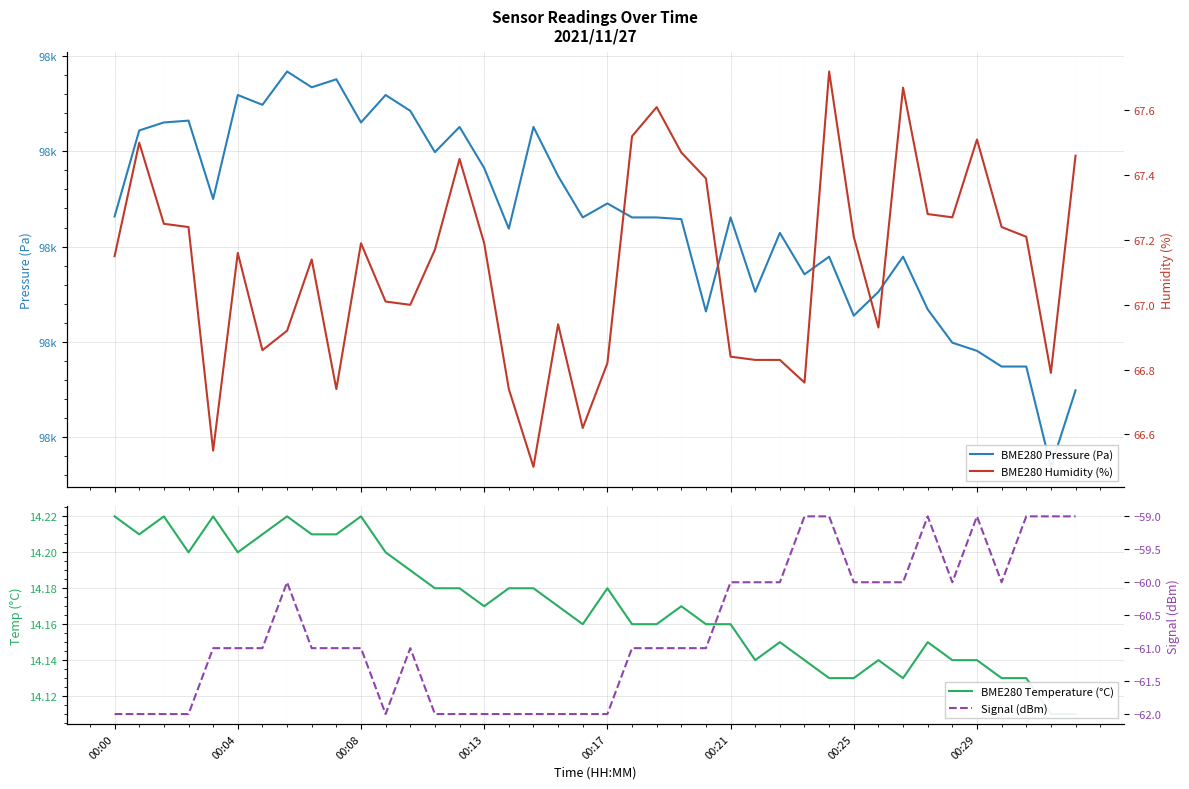

Which label corresponds to the smallest value in the chart?

00:00